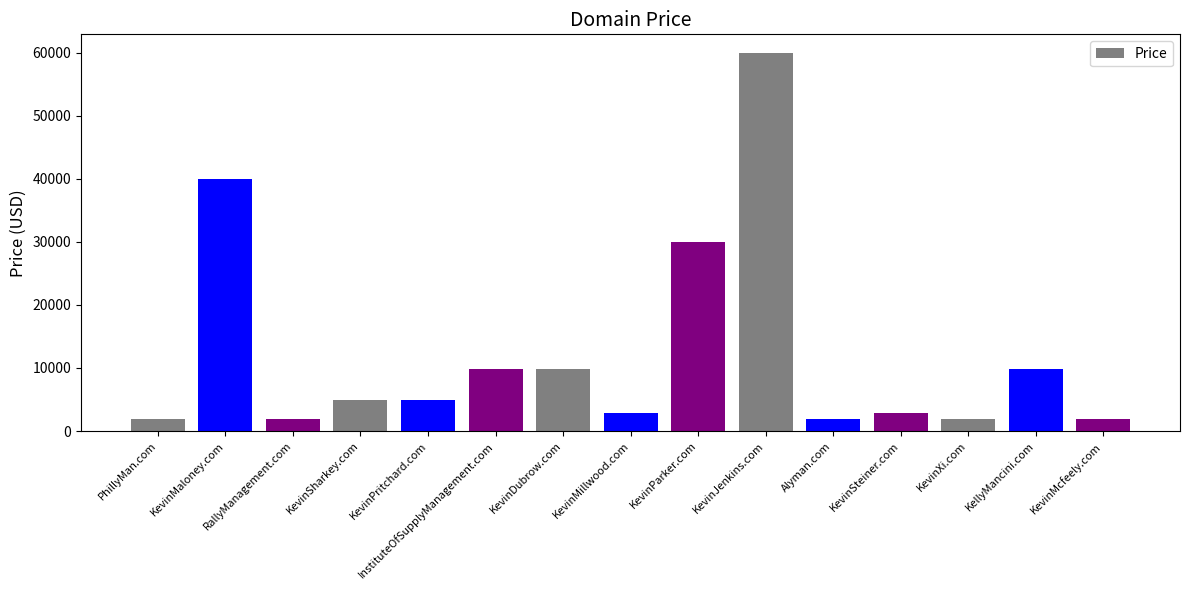

What is the difference between the maximum and minimum values?

58000